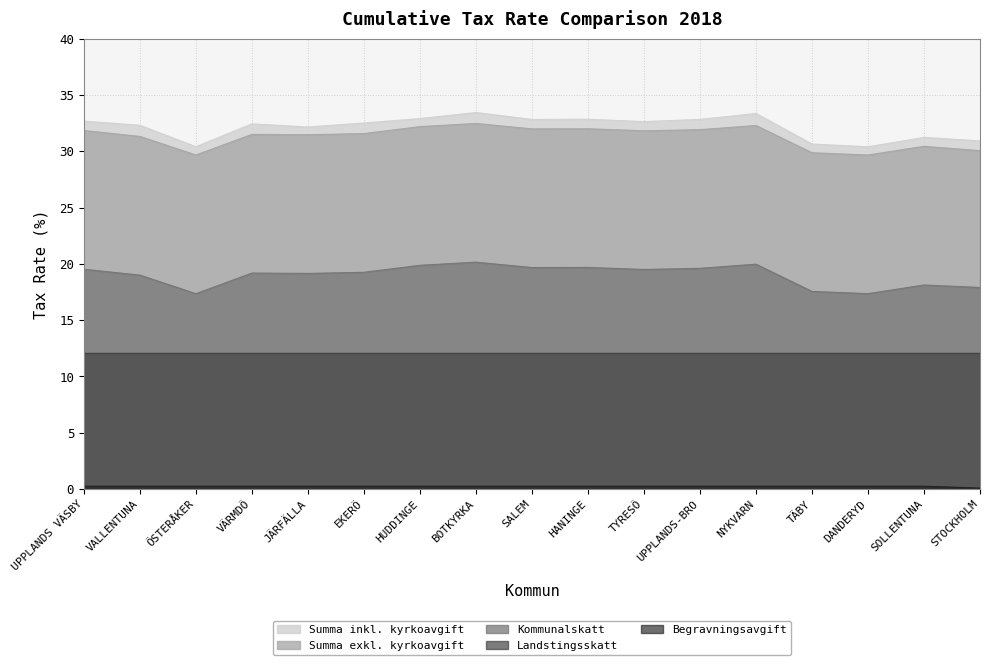

Between VÄRMDÖ and TÄBY, which series saw the biggest shift?

Summa inkl. kyrkoavgift